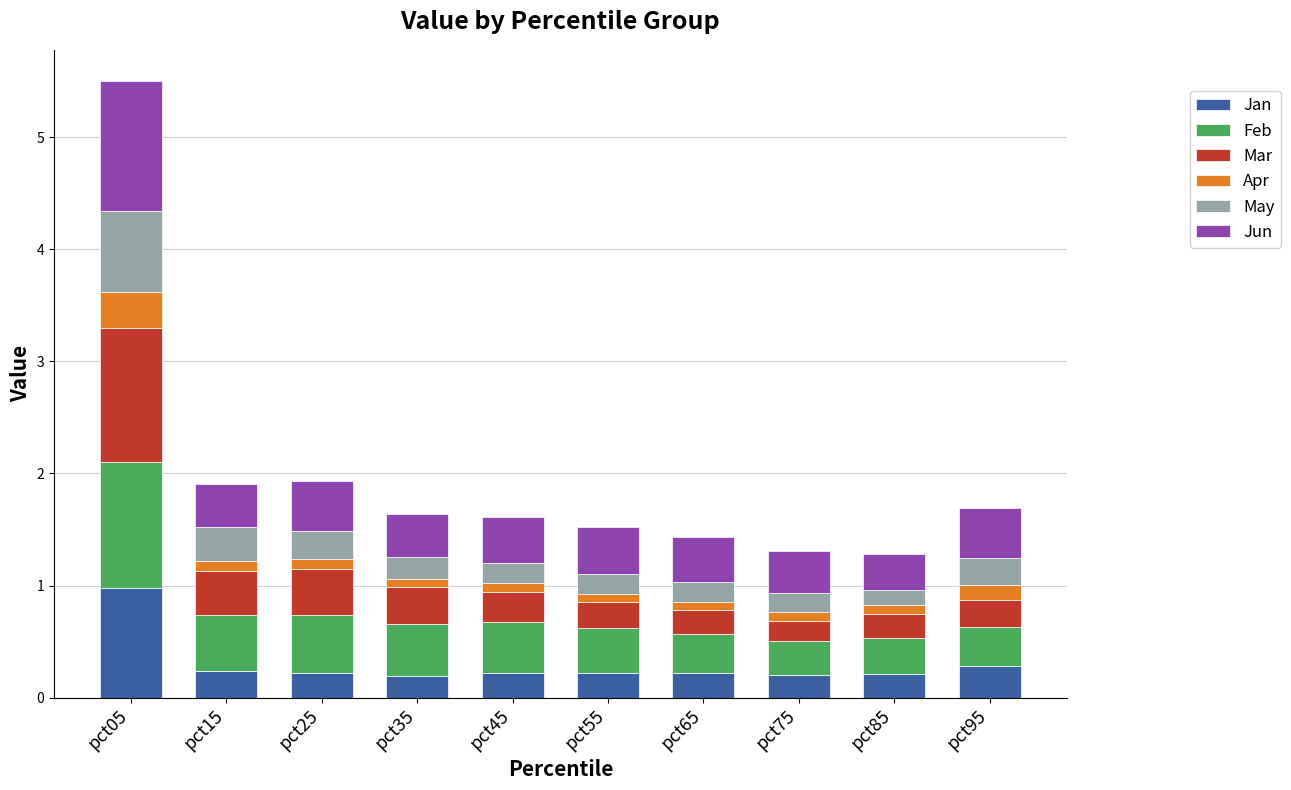

At which category is the sum across all series the highest?

pct05